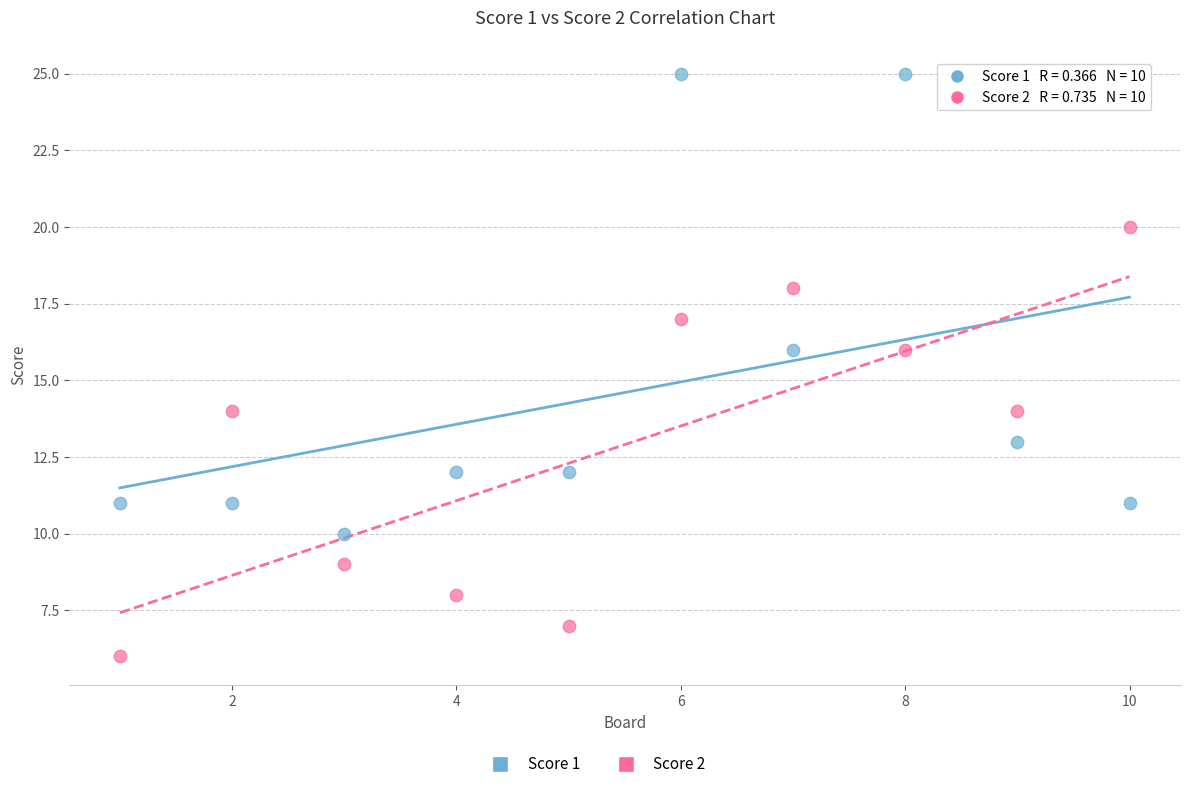

Which series has the largest Y range (max minus min)?

Score 1